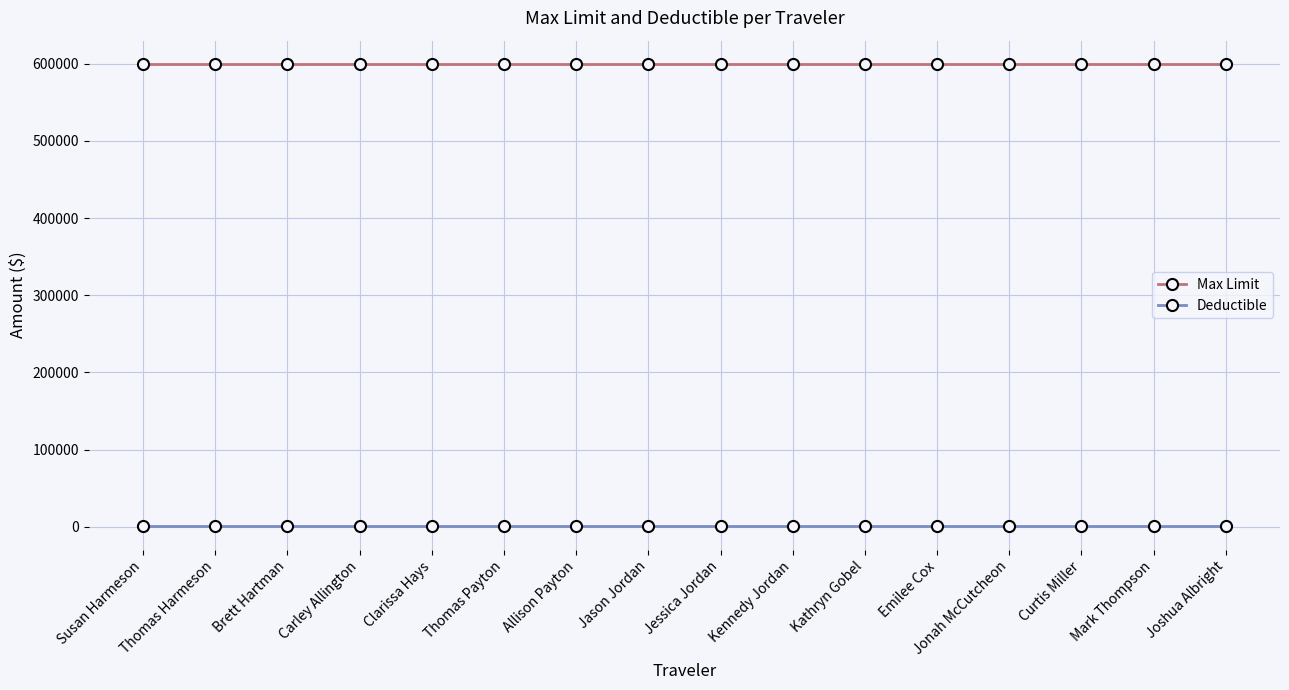

Rank the series by their average value, from highest to lowest.

Max Limit, Deductible